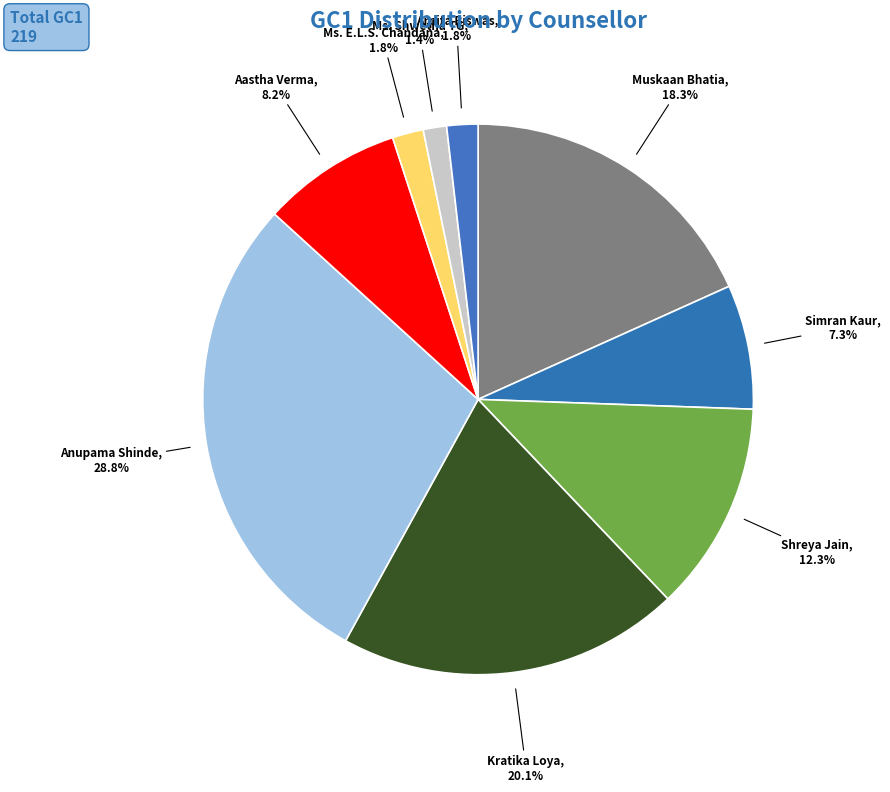

How many segments does this pie chart have?

9